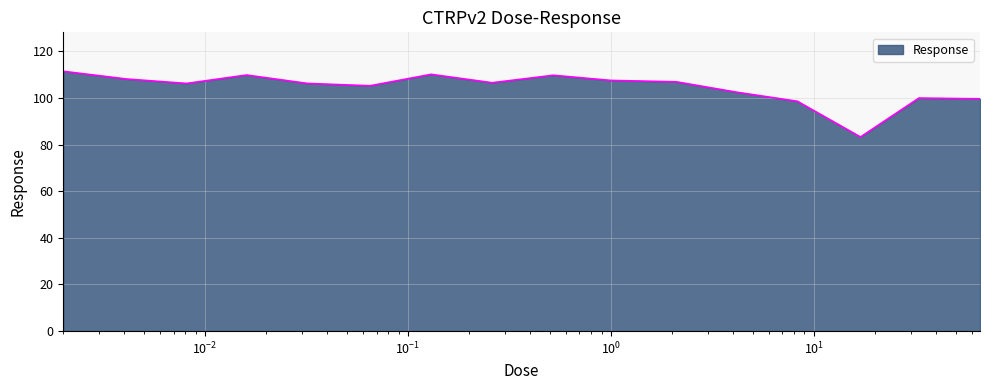

What is the greatest value displayed?

111.4